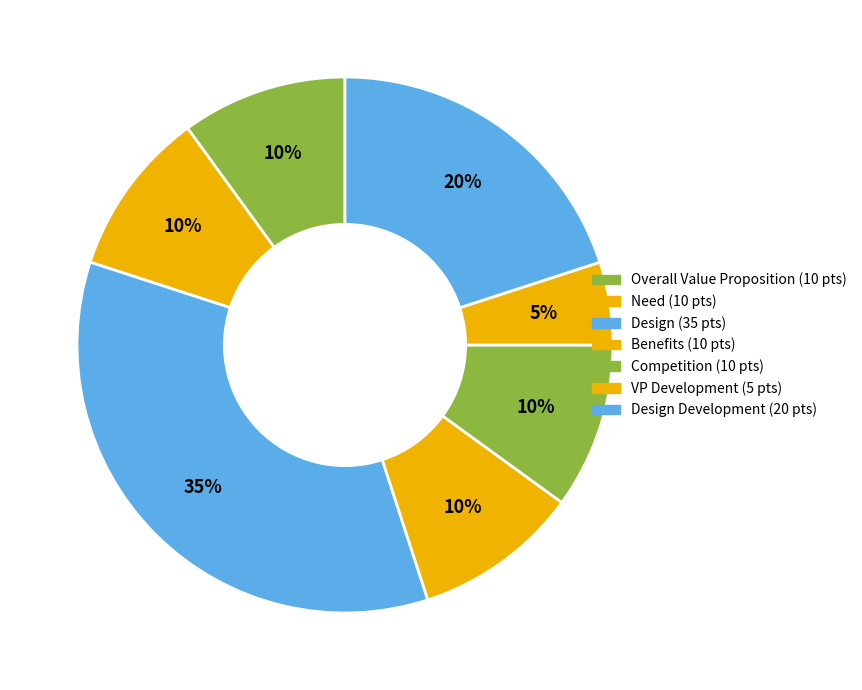

How many slices are in this pie chart?

7